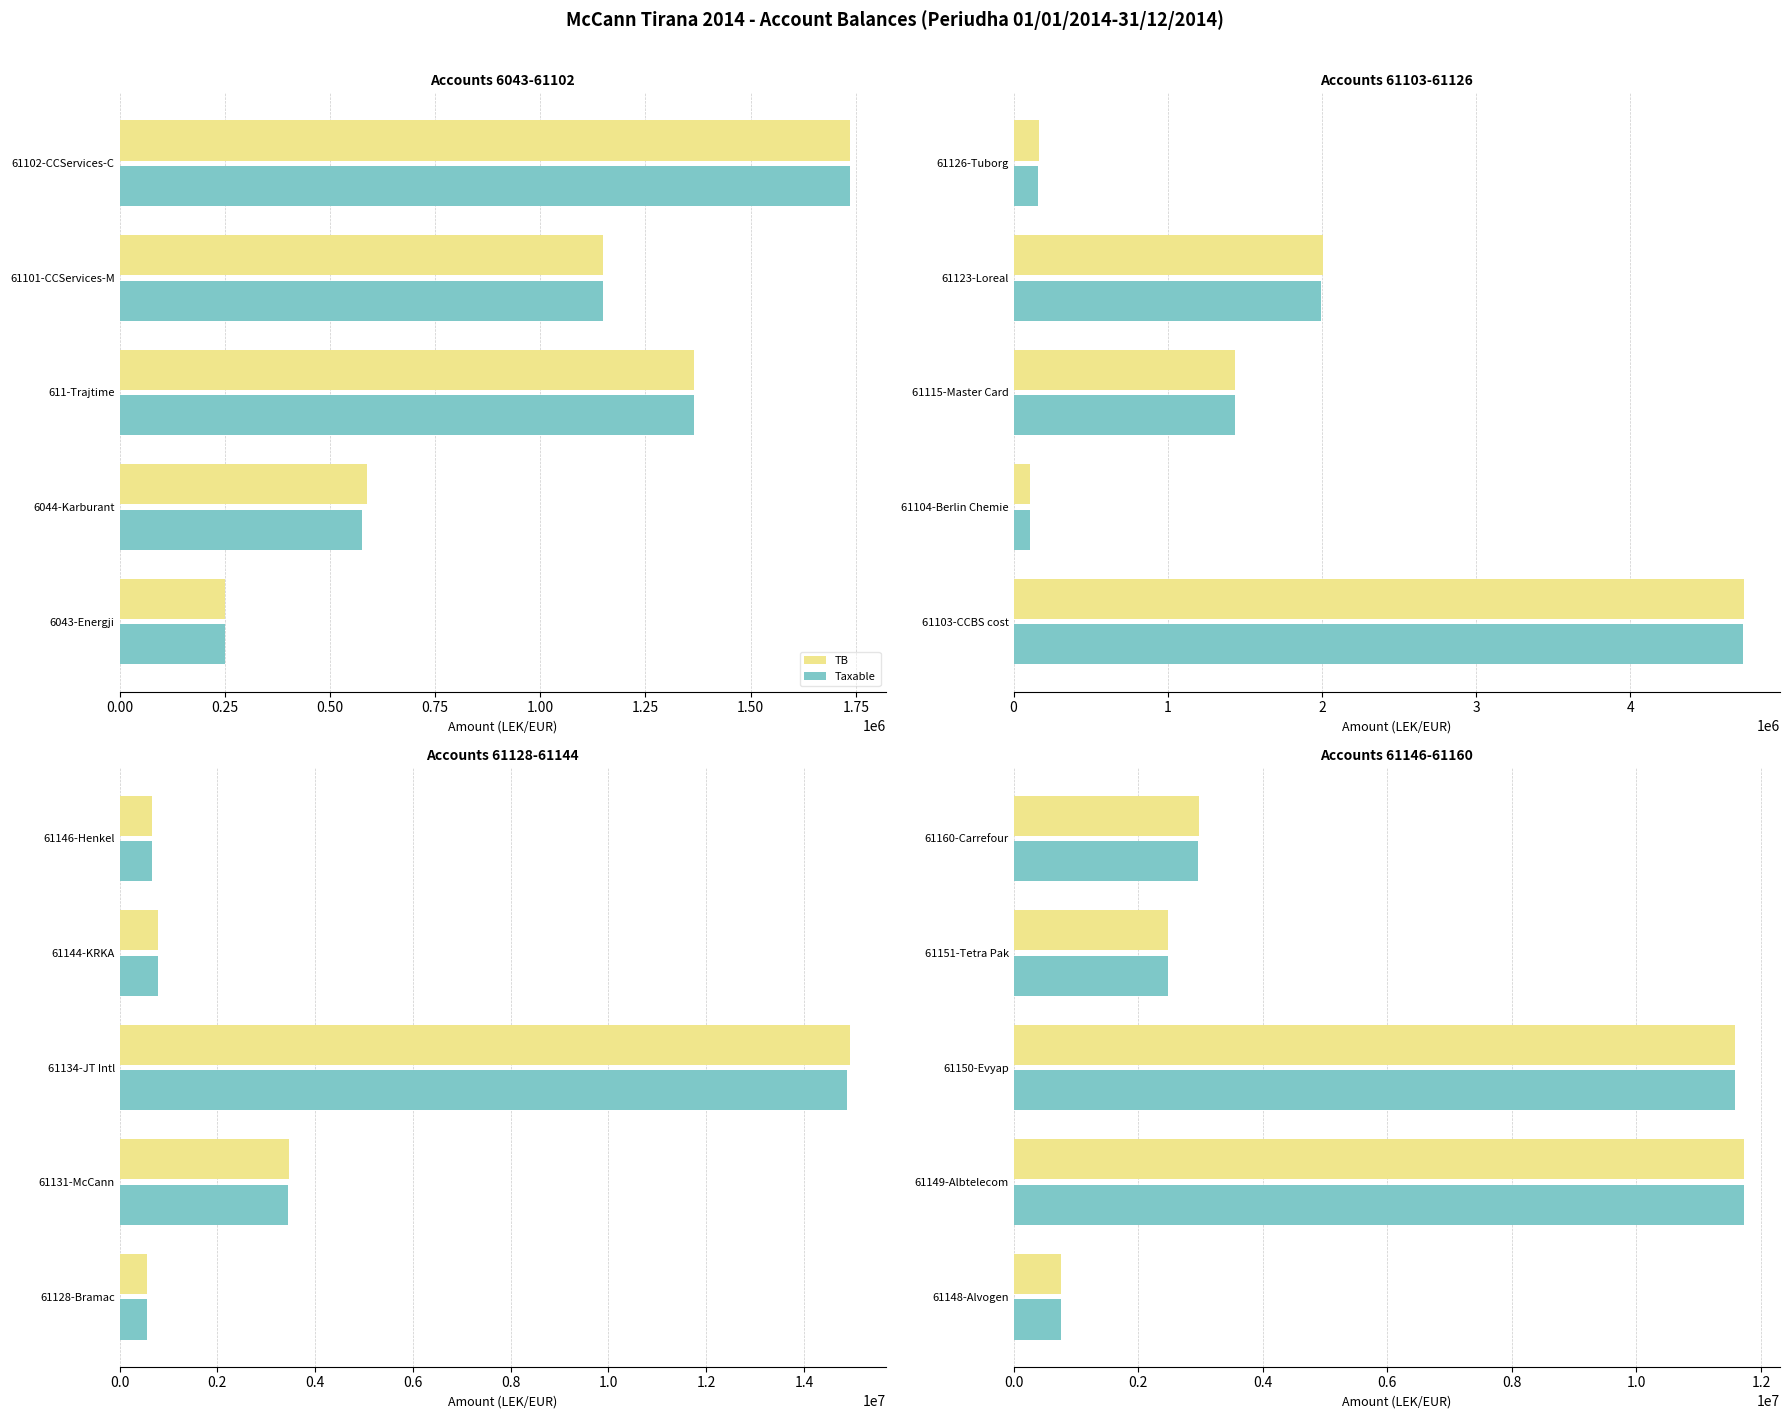

How many bars are there in each group?

2